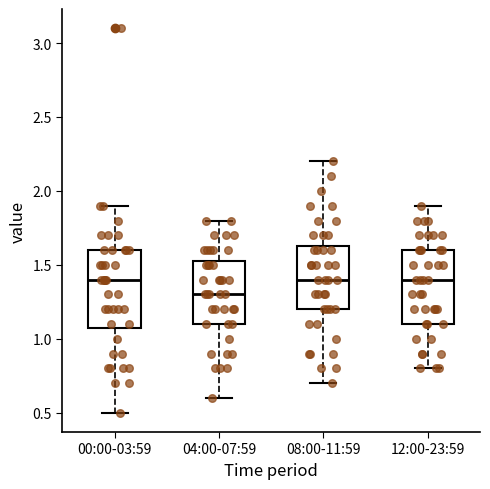

Reading left to right, read every box against the y-axis: the position of its median line, the range the box covers, and the ends of its whiskers. The values are not printed on the chart, so give them approximately, as read against the axis.

00:00-03:59: median 1.40, box 1.10 to 1.60, whiskers 0.50 to 1.90
04:00-07:59: median 1.30, box 1.10 to 1.55, whiskers 0.60 to 1.80
08:00-11:59: median 1.40, box 1.20 to 1.65, whiskers 0.70 to 2.20
12:00-23:59: median 1.40, box 1.10 to 1.60, whiskers 0.80 to 1.90